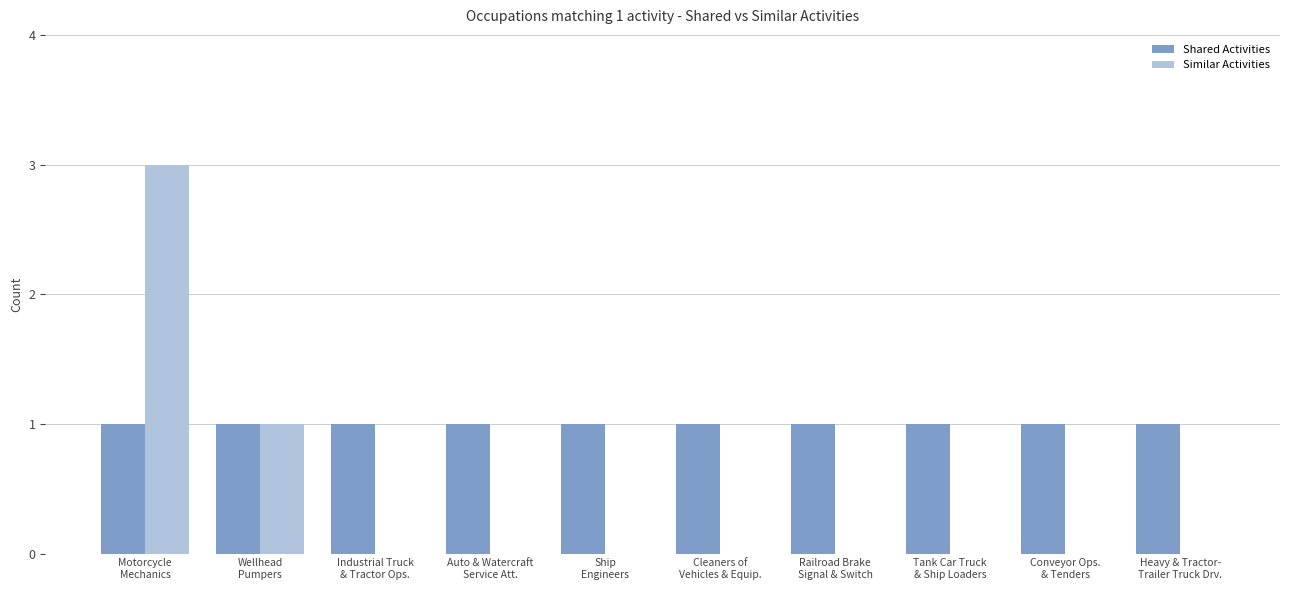

What is the highest value of the Shared Activities series?

1